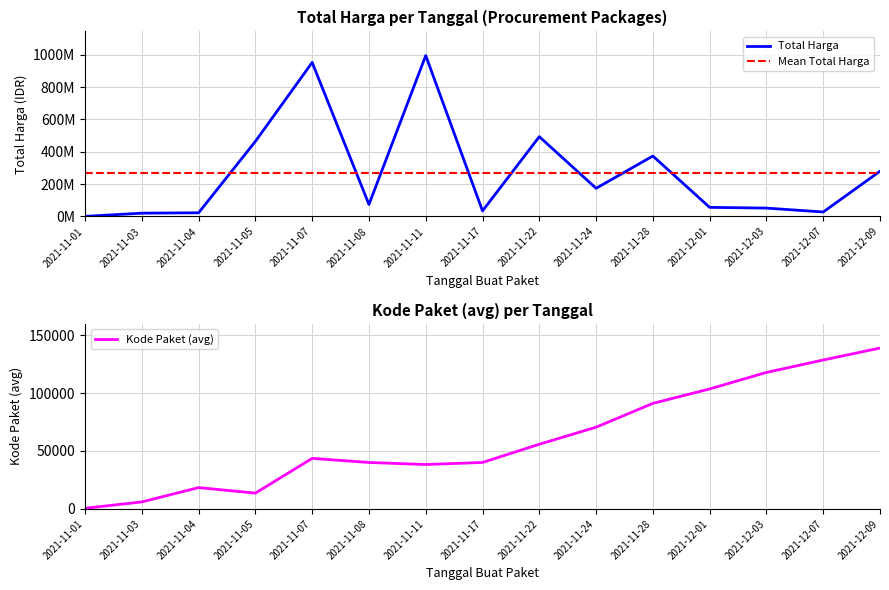

Which has a higher value, 2021-11-07 or 2021-11-22?

2021-11-07